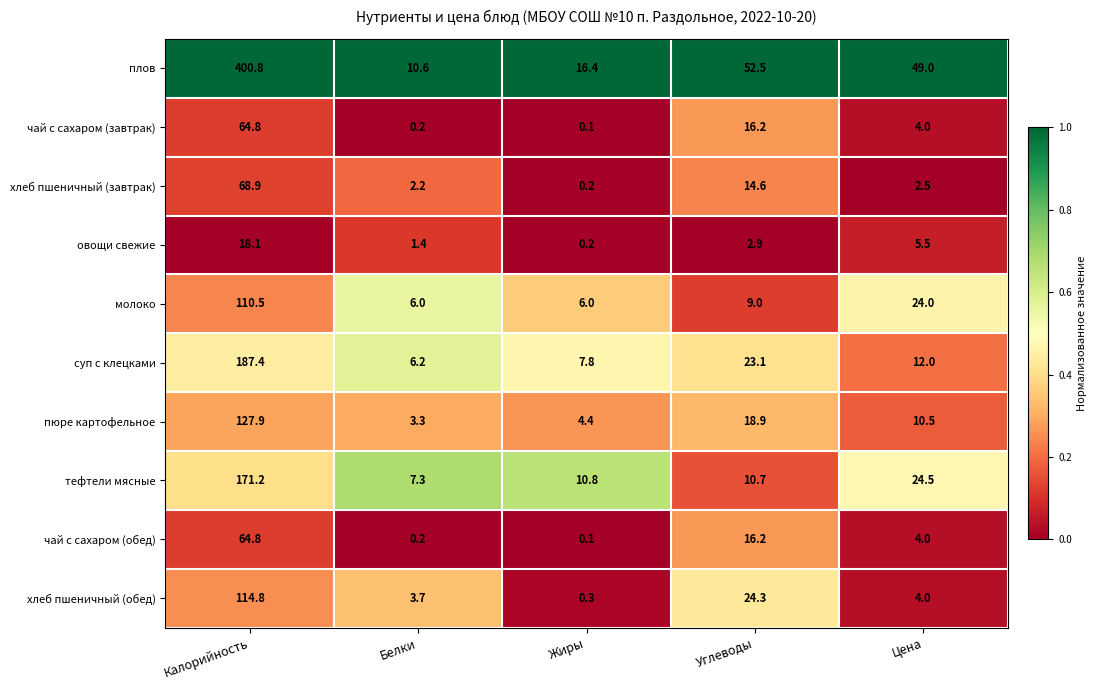

Which series has the largest total across all categories?

плов